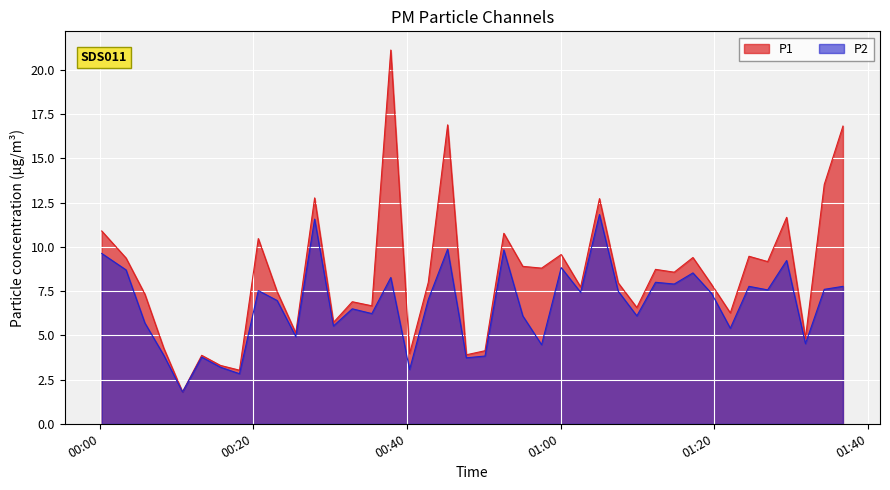

What is the value of the P2 point at the 31st from the left?

7.9